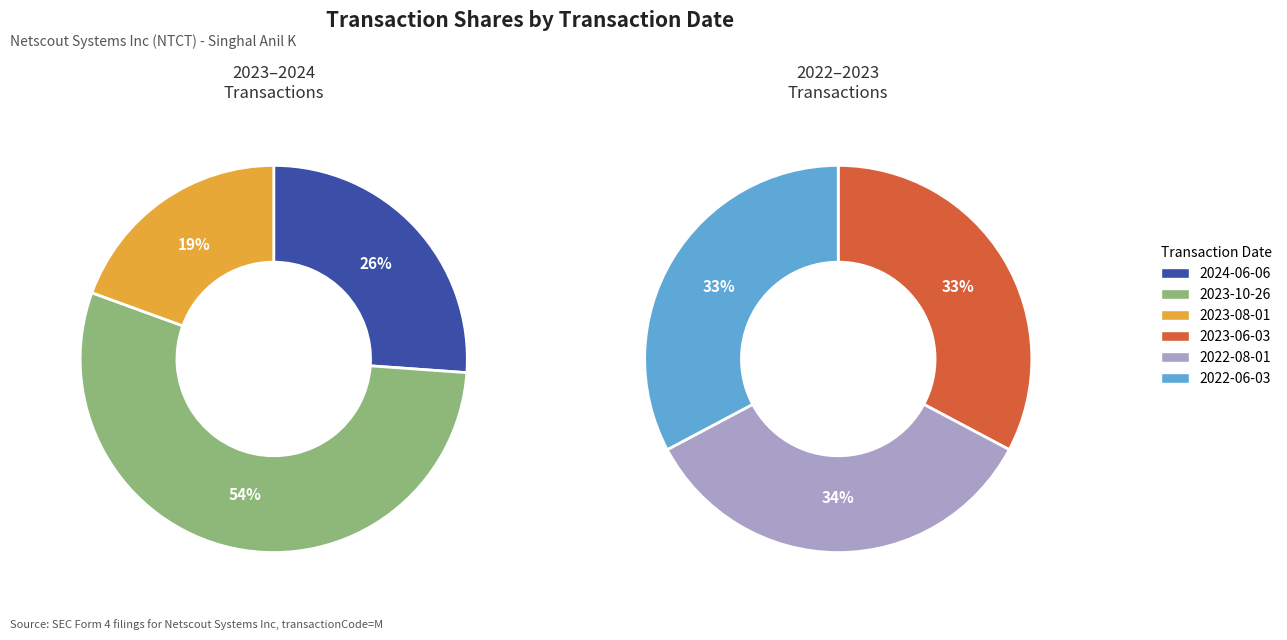

Between 2023-08-01 and 2024-06-06, which is larger?

2024-06-06